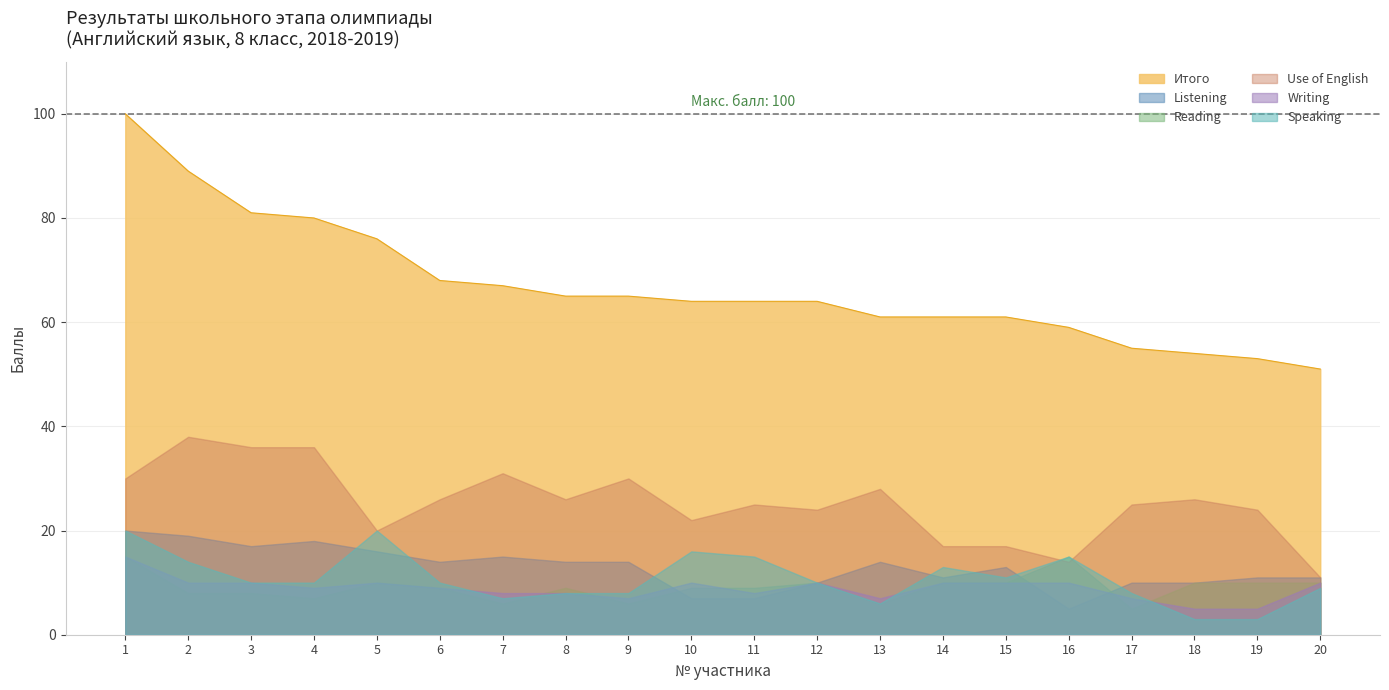

List the labels in order of value, largest first.

1, 2, 3, 4, 5, 6, 7, 8, 9, 10, 11, 12, 13, 14, 15, 16, 17, 18, 19, 20